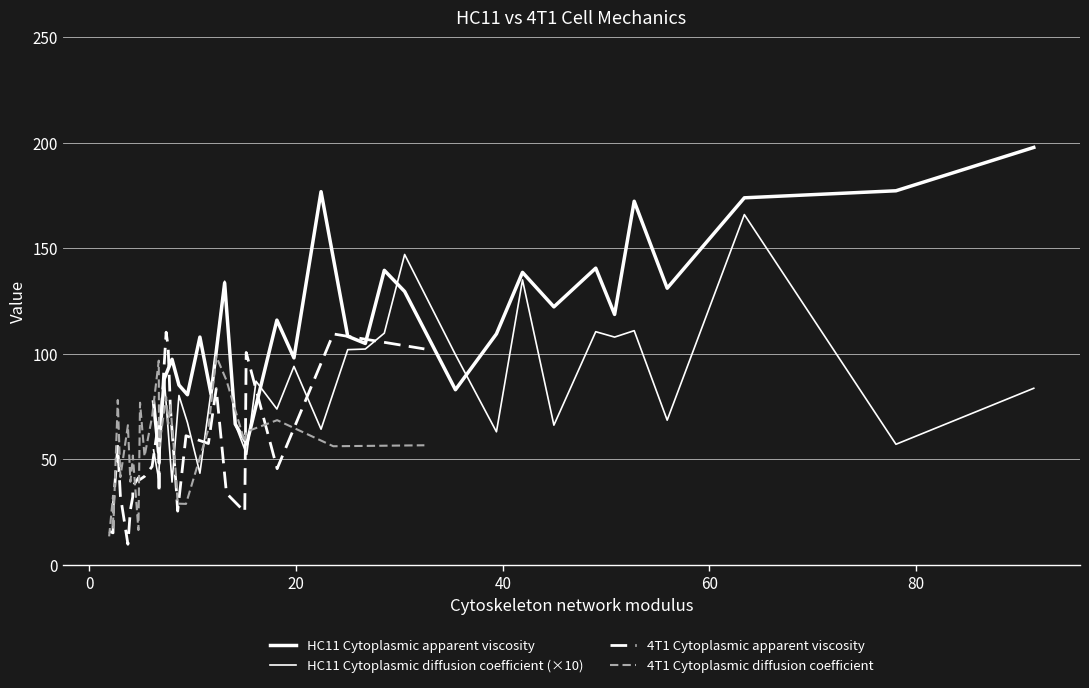

True or false: 4T1 Cytoplasmic apparent viscosity and 4T1 Cytoplasmic diffusion coefficient cross at least once.

True